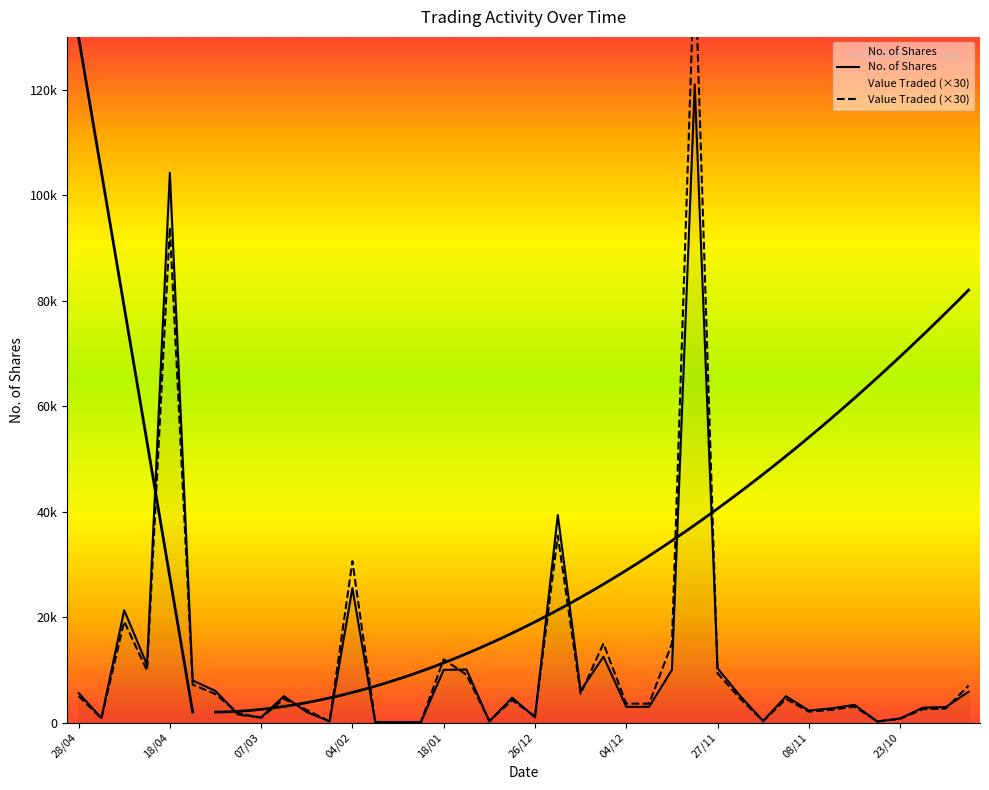

Is it true that No. of Shares equals 50 at 31/01?

True